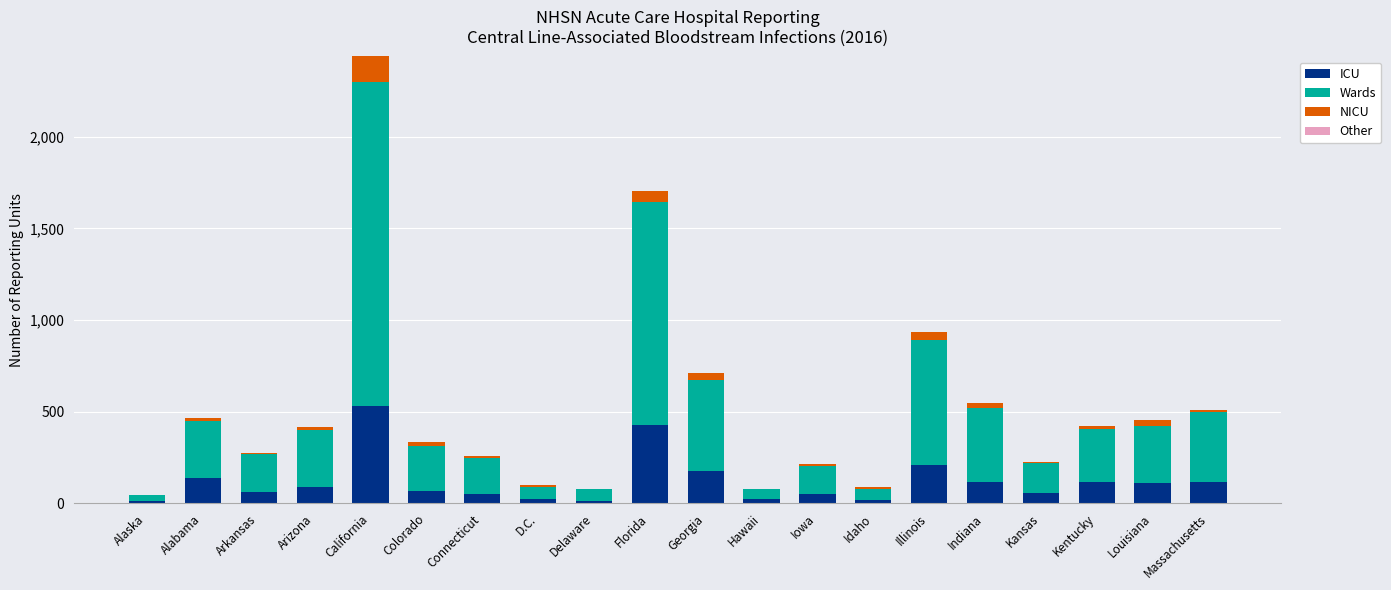

How many data points does each series have?

20